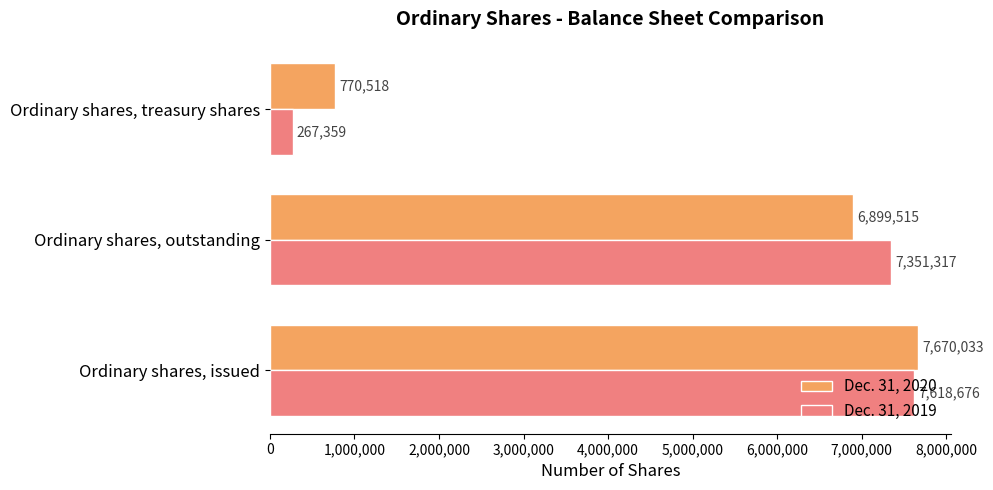

The Dec. 31, 2020 series shows 770518 at Ordinary shares, treasury shares. True or false?

True